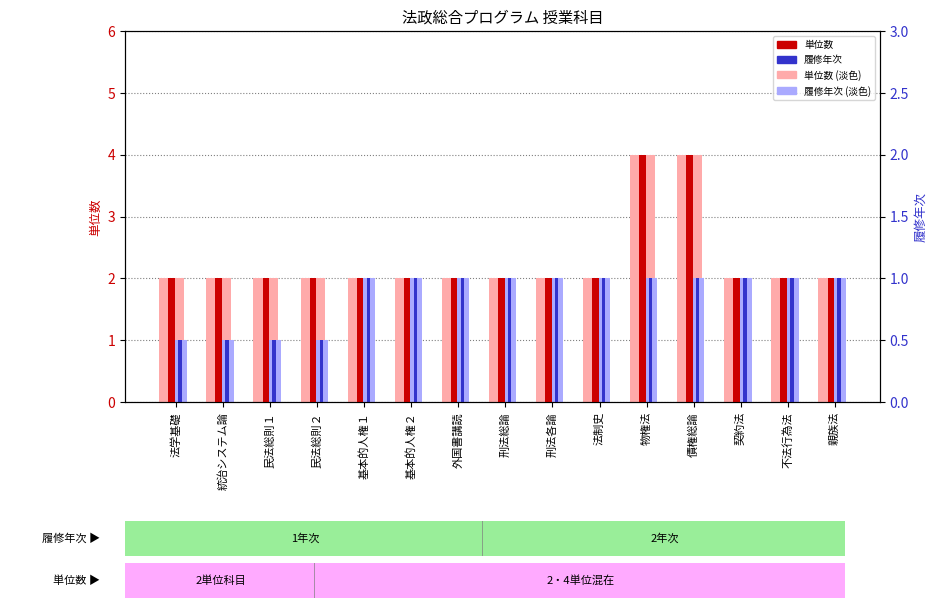

Reading right to left, list all the values displayed in this chart.

単位数 (薄): 親族法=2	不法行為法=2	契約法=2	債権総論=4	物権法=4	法制史=2	刑法各論=2	刑法総論=2	外国書講読=2	基本的人権２=2	基本的人権１=2	民法総則２=2	民法総則１=2	統治システム論=2	法学基礎=2
履修年次 (薄): 親族法=2	不法行為法=2	契約法=2	債権総論=2	物権法=2	法制史=2	刑法各論=2	刑法総論=2	外国書講読=2	基本的人権２=2	基本的人権１=2	民法総則２=1	民法総則１=1	統治システム論=1	法学基礎=1
単位数: 親族法=2	不法行為法=2	契約法=2	債権総論=4	物権法=4	法制史=2	刑法各論=2	刑法総論=2	外国書講読=2	基本的人権２=2	基本的人権１=2	民法総則２=2	民法総則１=2	統治システム論=2	法学基礎=2
履修年次: 親族法=2	不法行為法=2	契約法=2	債権総論=2	物権法=2	法制史=2	刑法各論=2	刑法総論=2	外国書講読=2	基本的人権２=2	基本的人権１=2	民法総則２=1	民法総則１=1	統治システム論=1	法学基礎=1